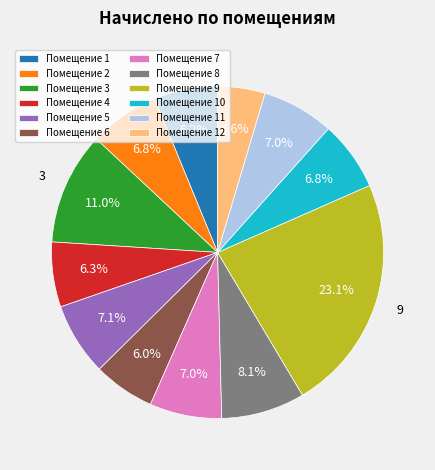

What percentage is NOT represented by Помещение 2?

93.2%